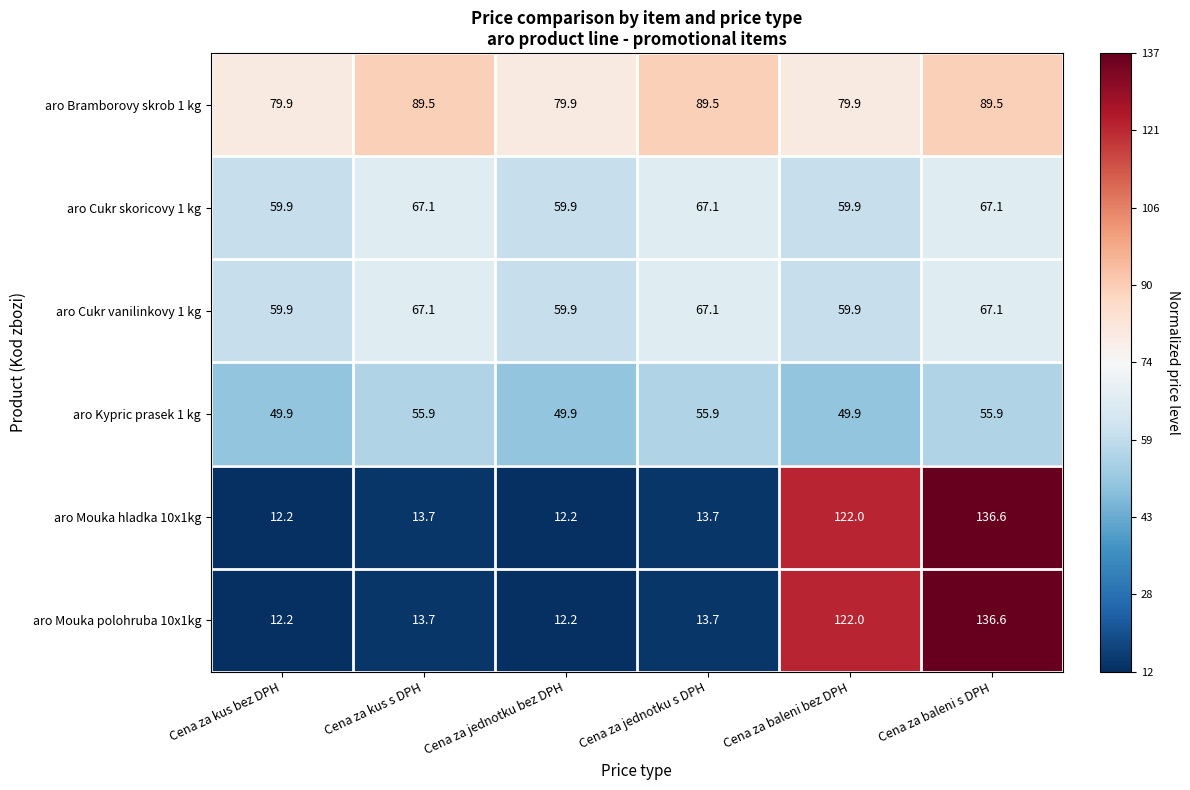

At which category does the chart reach its peak across all series?

Cena za baleni s DPH